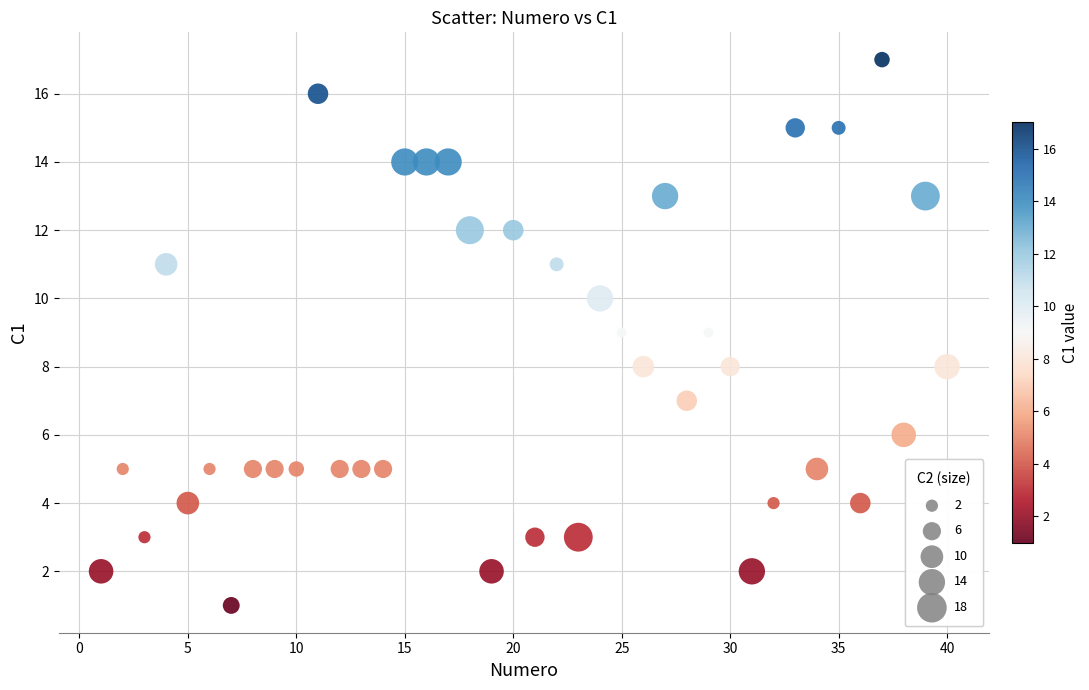

What is the range of Y values (max minus min)?

16